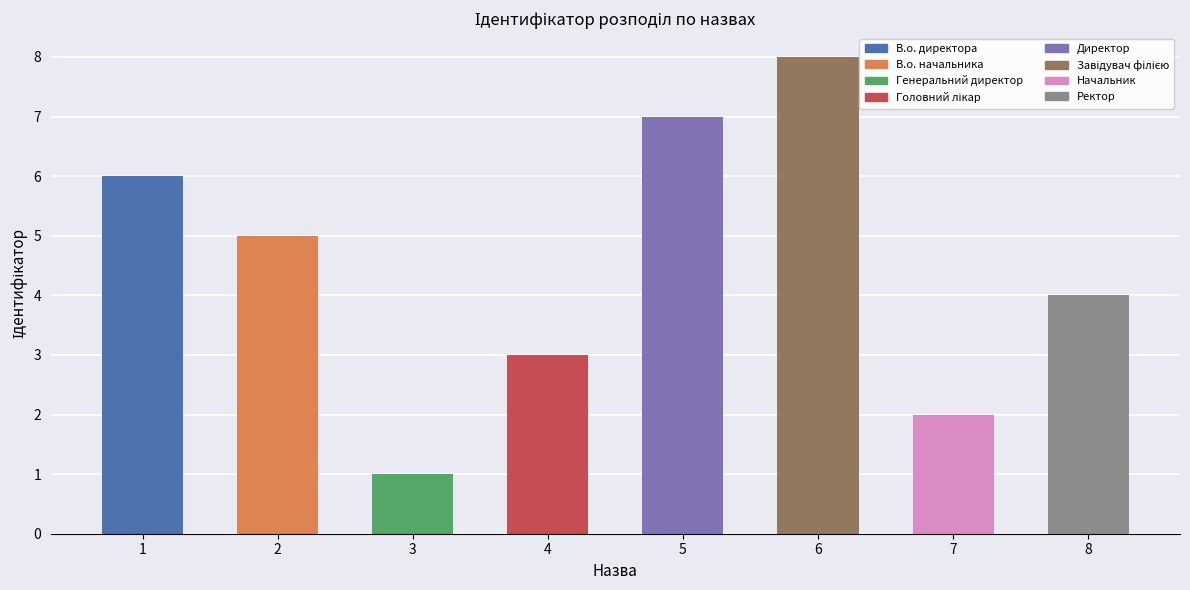

The chart shows a value of 4 at 8. True or false?

True